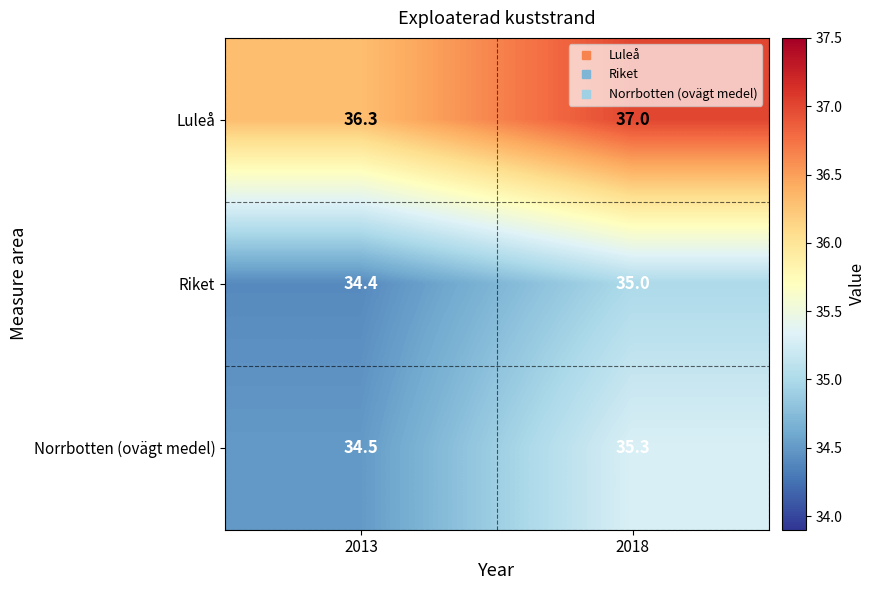

What is the average value of the Riket series?

34.7